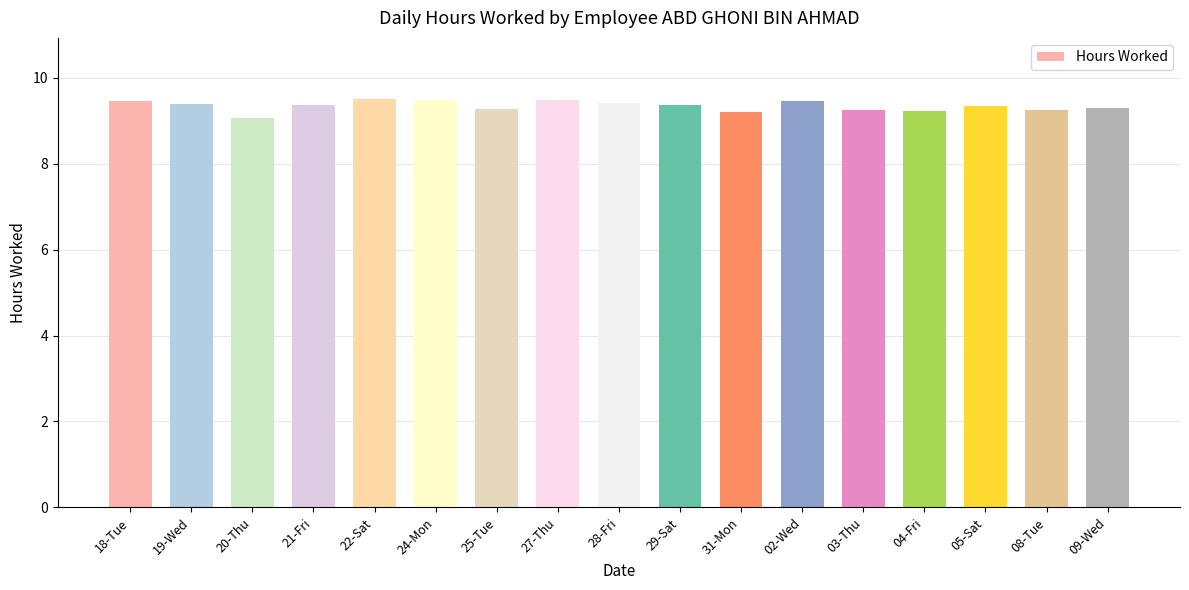

Approximately how many times larger is the value at 24-Mon compared to 05-Sat?

1.0